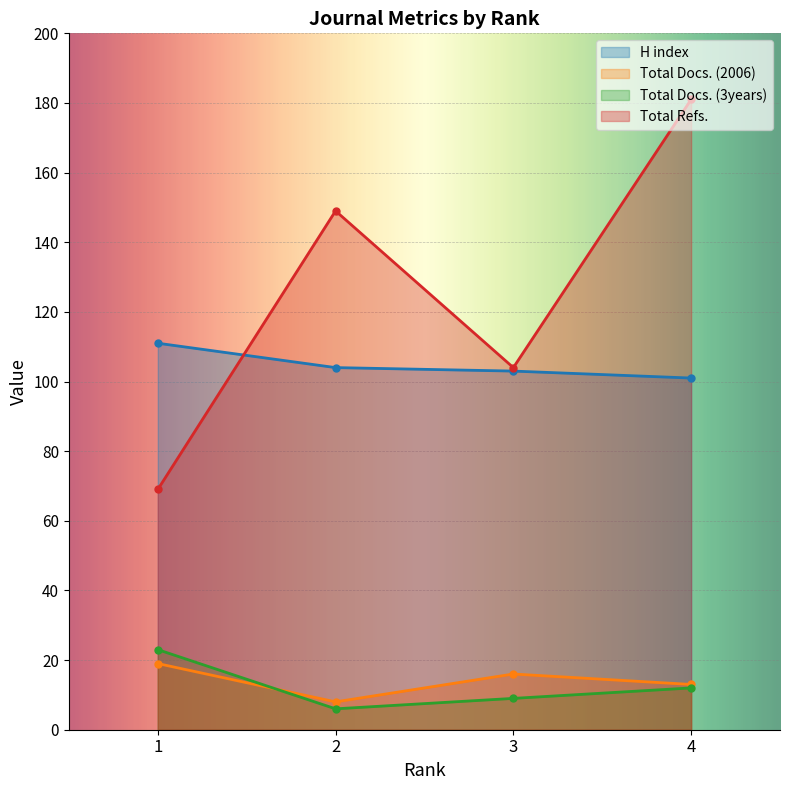

True or false: Total Docs. (3years) has more than 0 points higher than both neighbors.

False